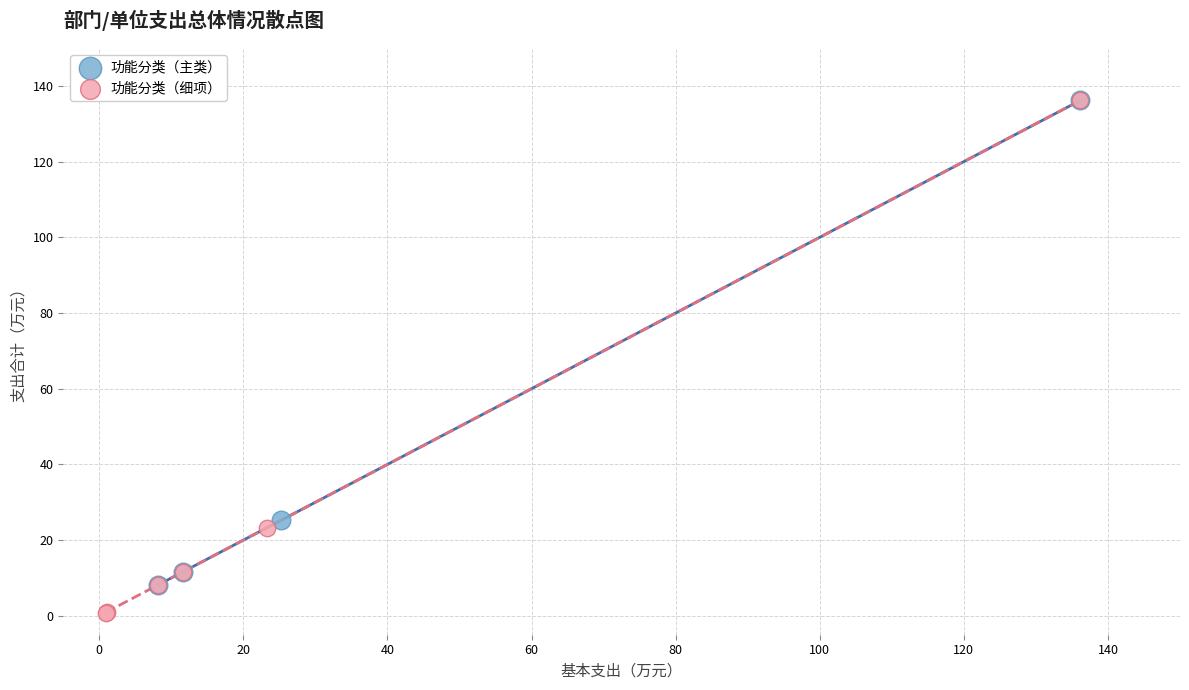

Which series has the widest spread of Y values?

功能分类（细项）